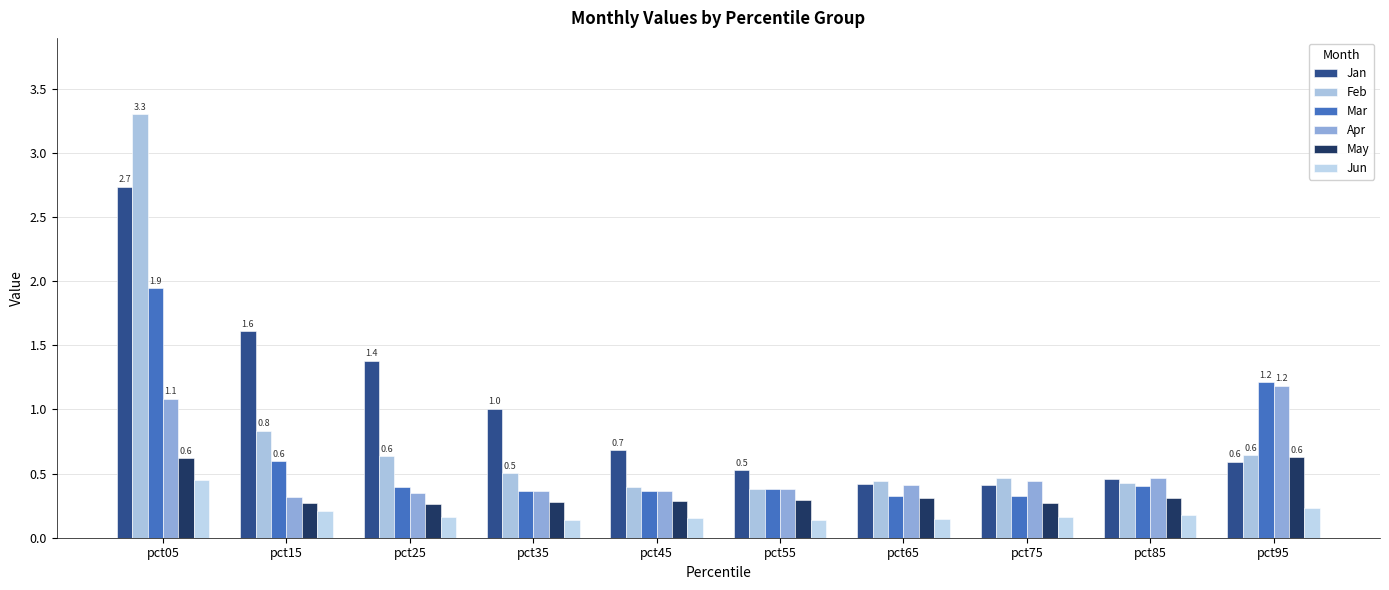

What is the maximum value for Apr?

1.2